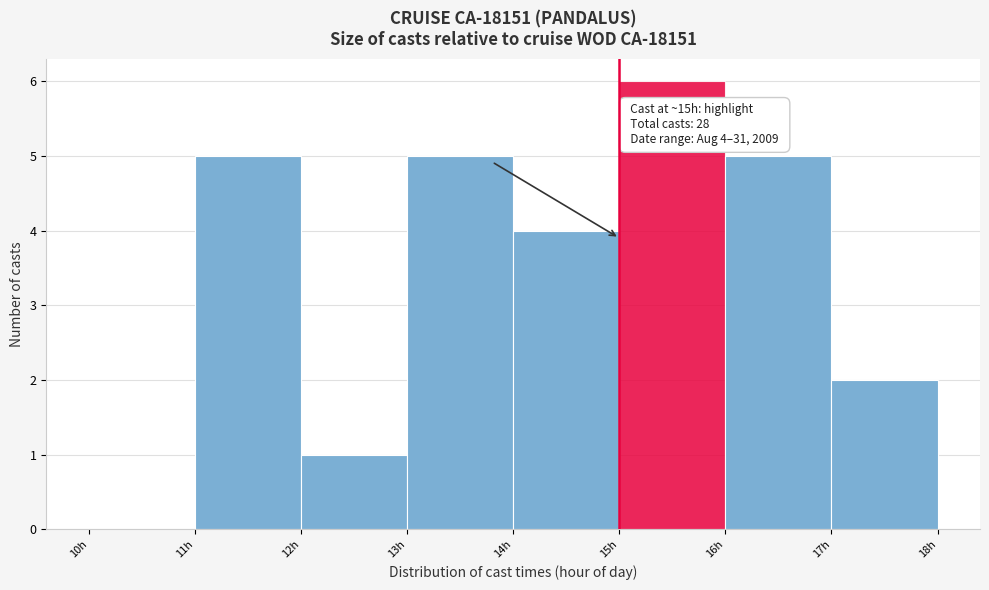

Over which range of the x-axis is the bar tallest?

15 to 16